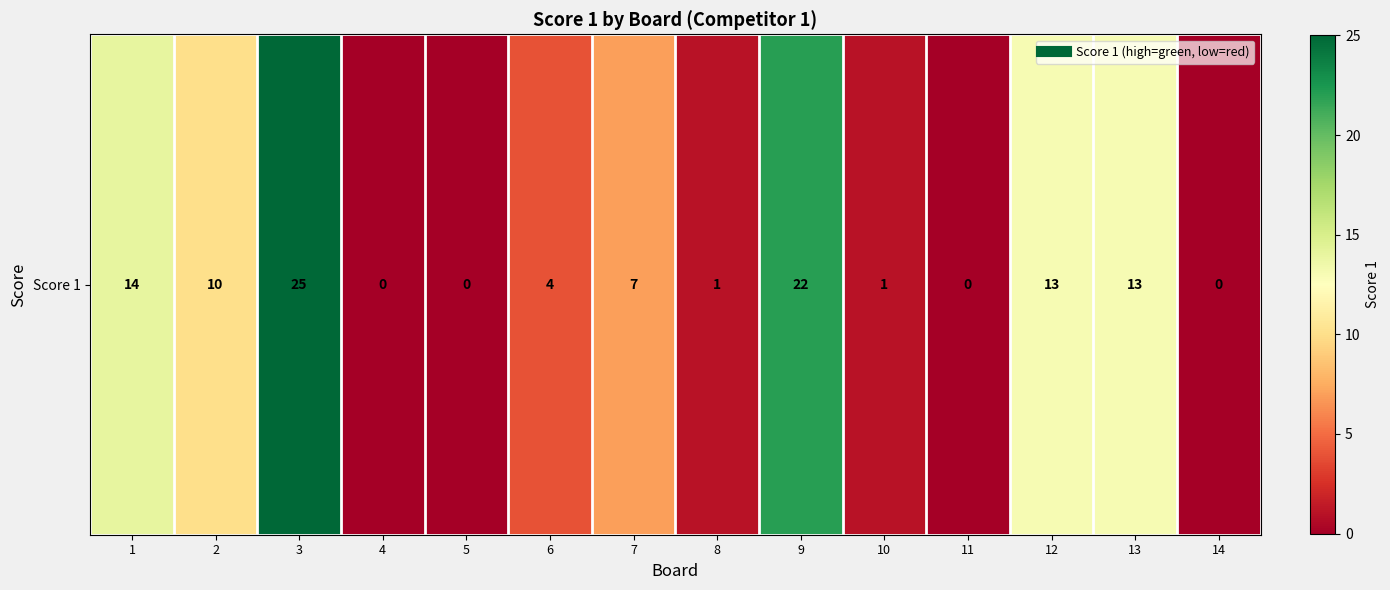

Reading left to right, transcribe all the data shown in this chart.

14	10	25	0	0	4	7	1	22	1	0	13	13	0